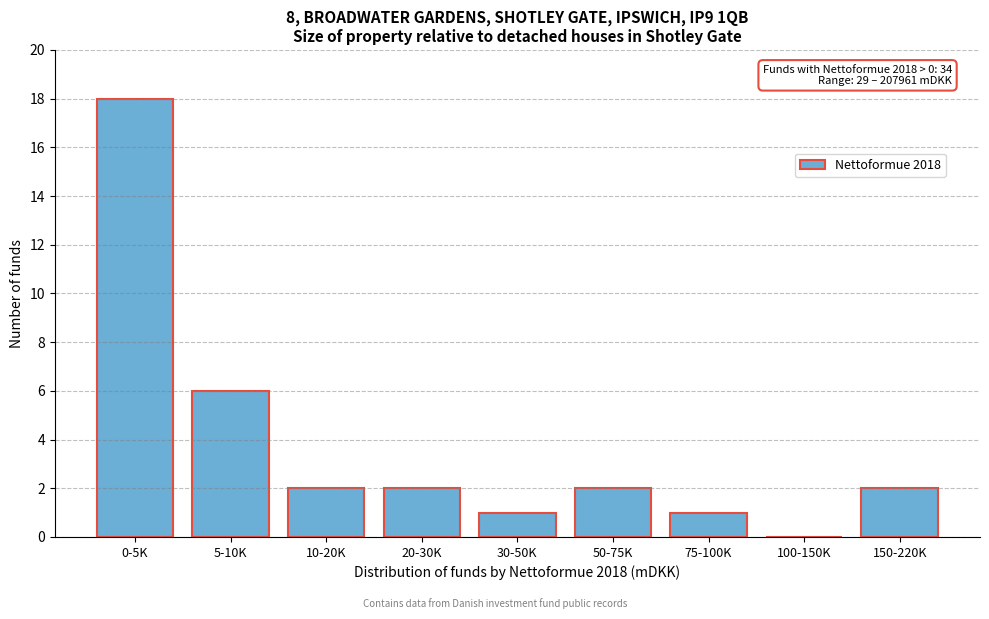

Reading right to left, list all the values displayed in this chart.

150-220K=2	100-150K=0	75-100K=1	50-75K=2	30-50K=1	20-30K=2	10-20K=2	5-10K=6	0-5K=18